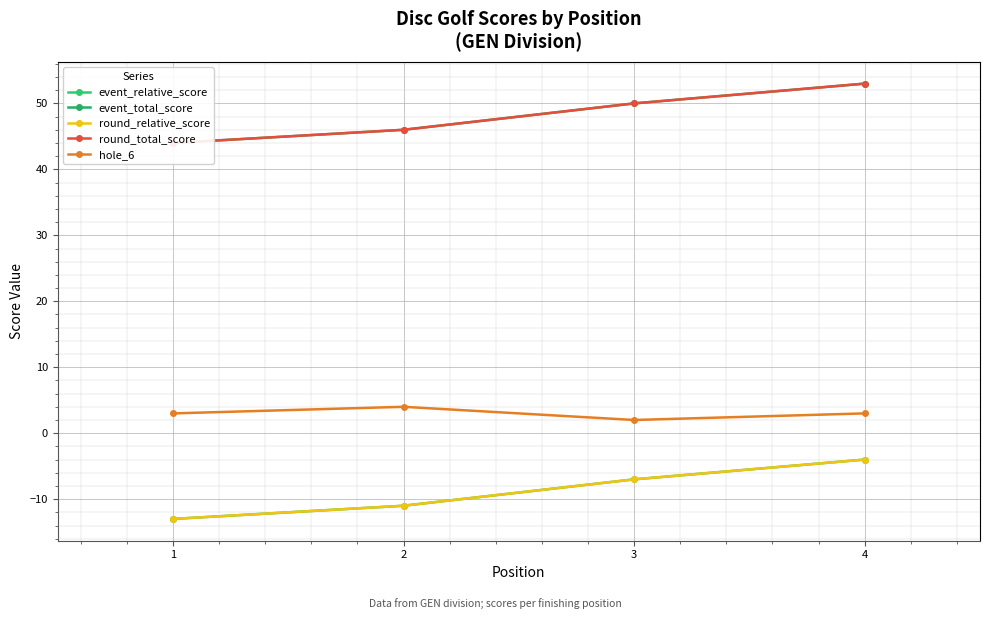

At how many categories does at least one series exceed 31?

4